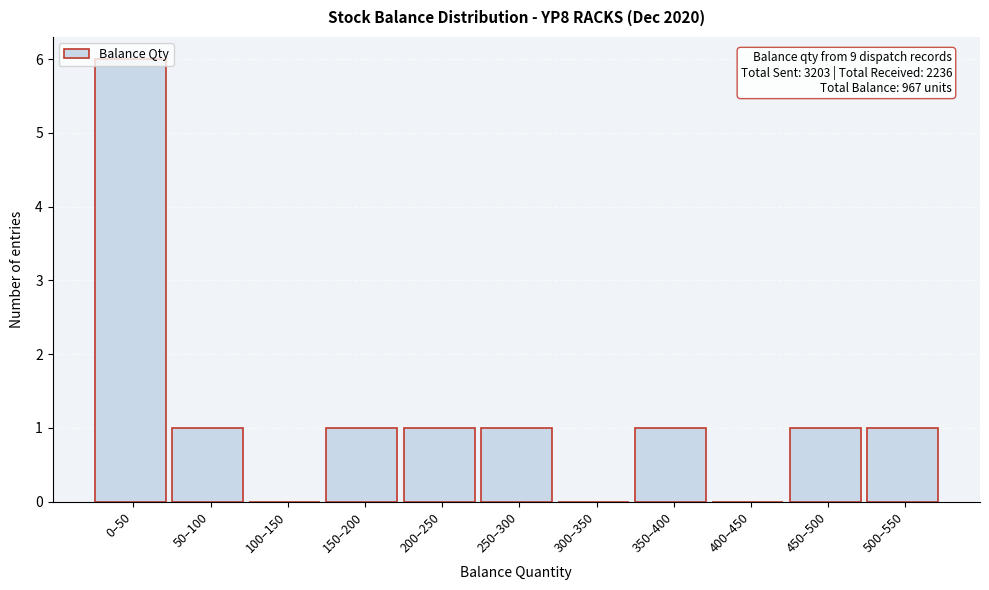

What is the change in value from 0–50 to 200–250?

-5